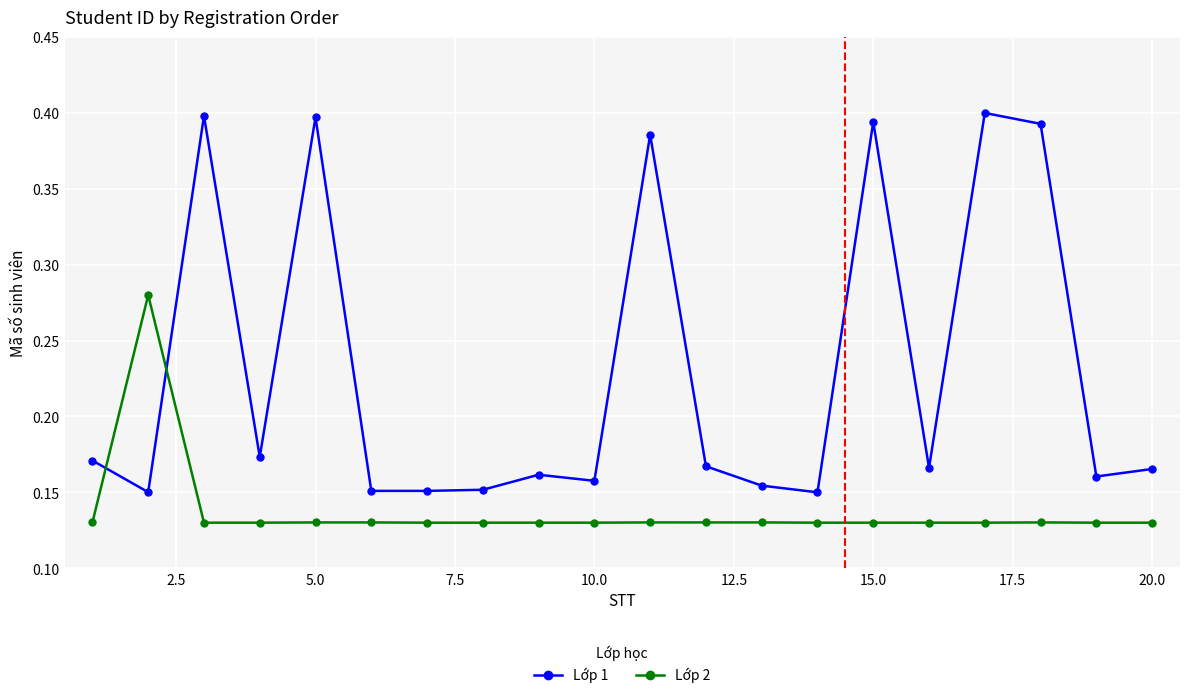

At how many categories does at least one series exceed 0?

20